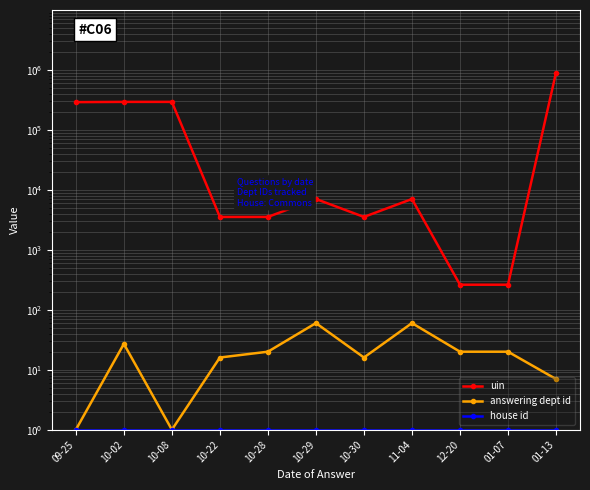

How many interior local valleys does the uin series have?

2